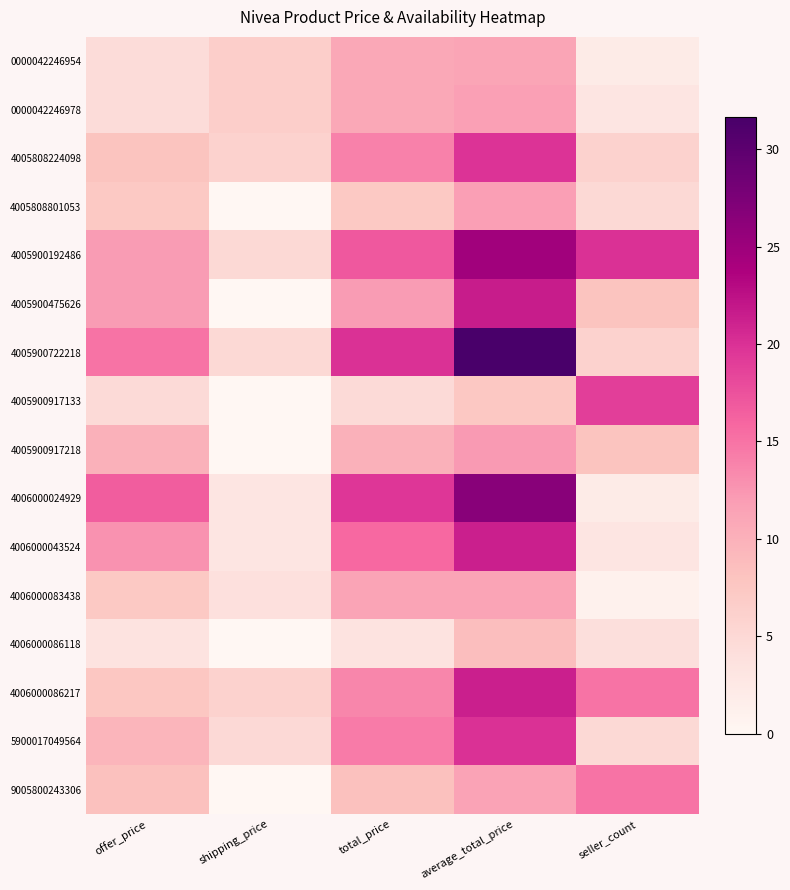

Which category has the highest value across all series?

average_total_price